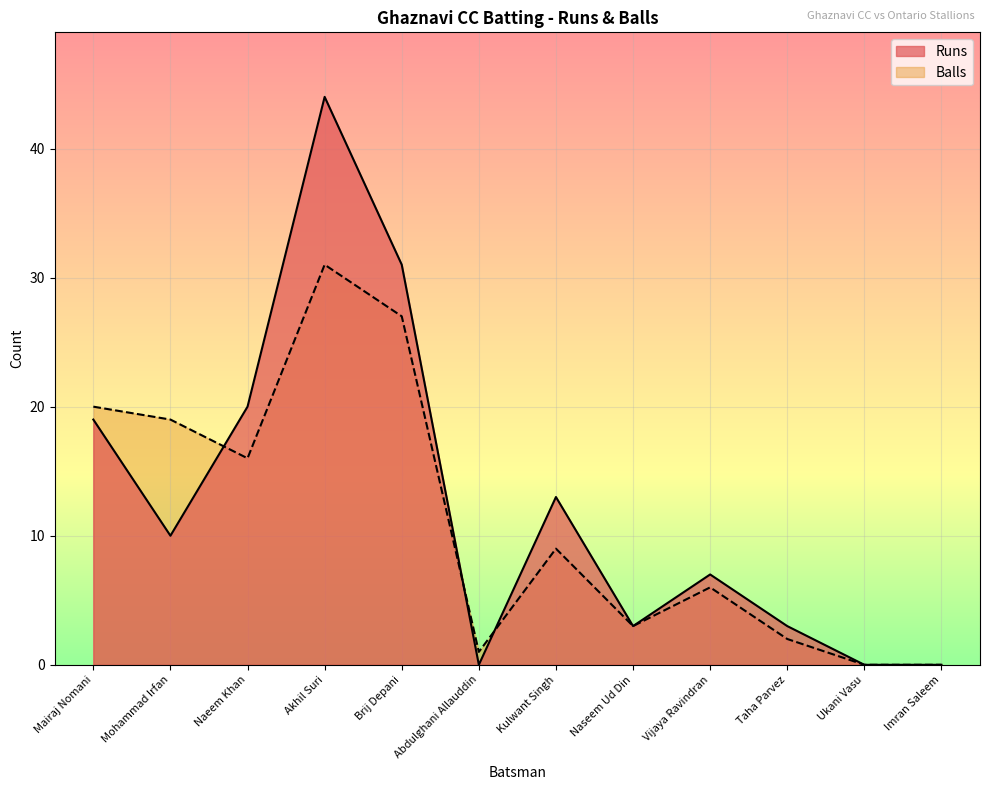

The value of Runs at Vijaya Ravindran is 3. True or false?

False